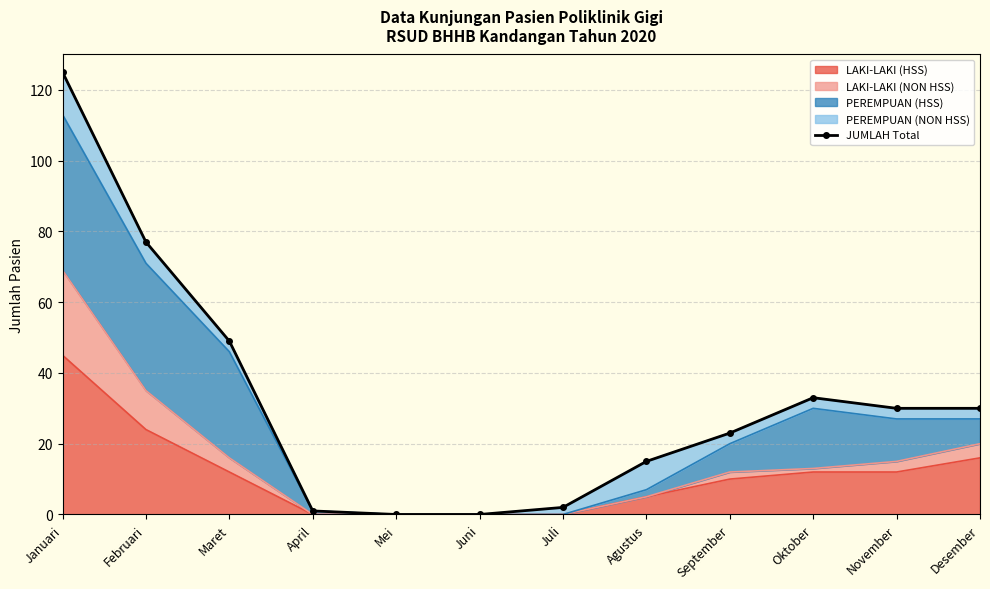

What is the label of the 11th point from the left?

November